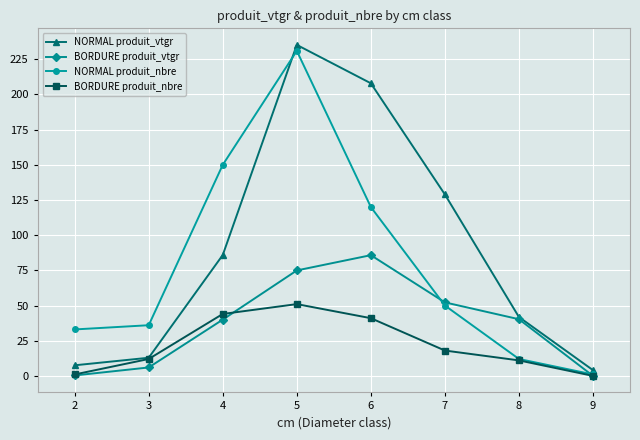

What is the difference between the second highest and minimum values in the BORDURE produit_vtgr series?

74.9